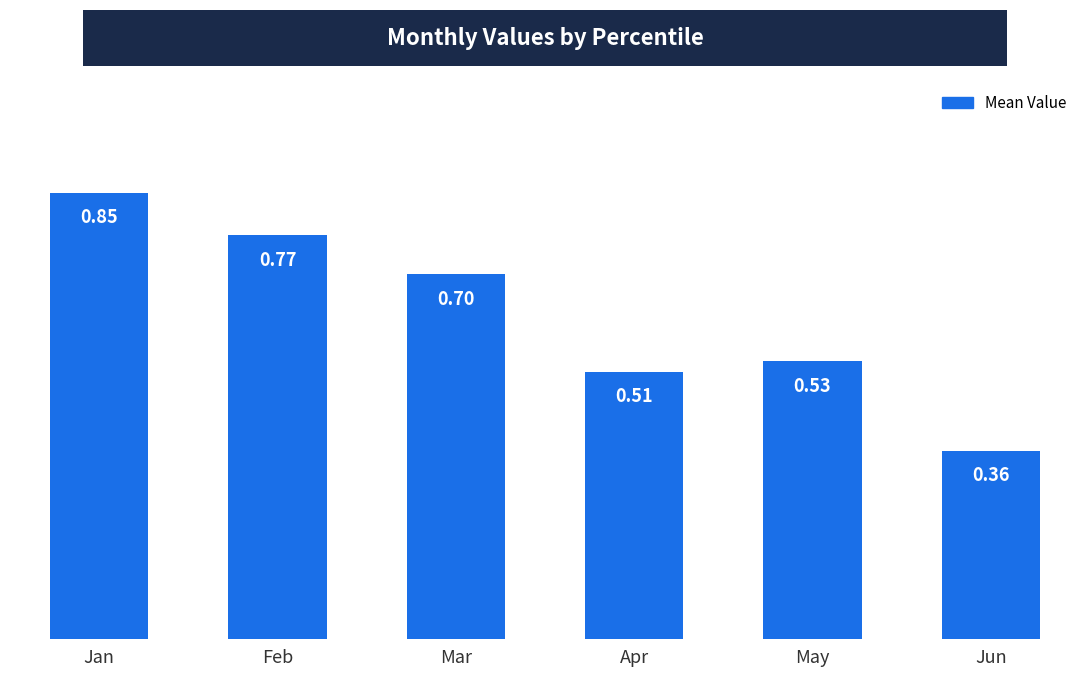

Which label corresponds to the smallest value in the chart?

Jun